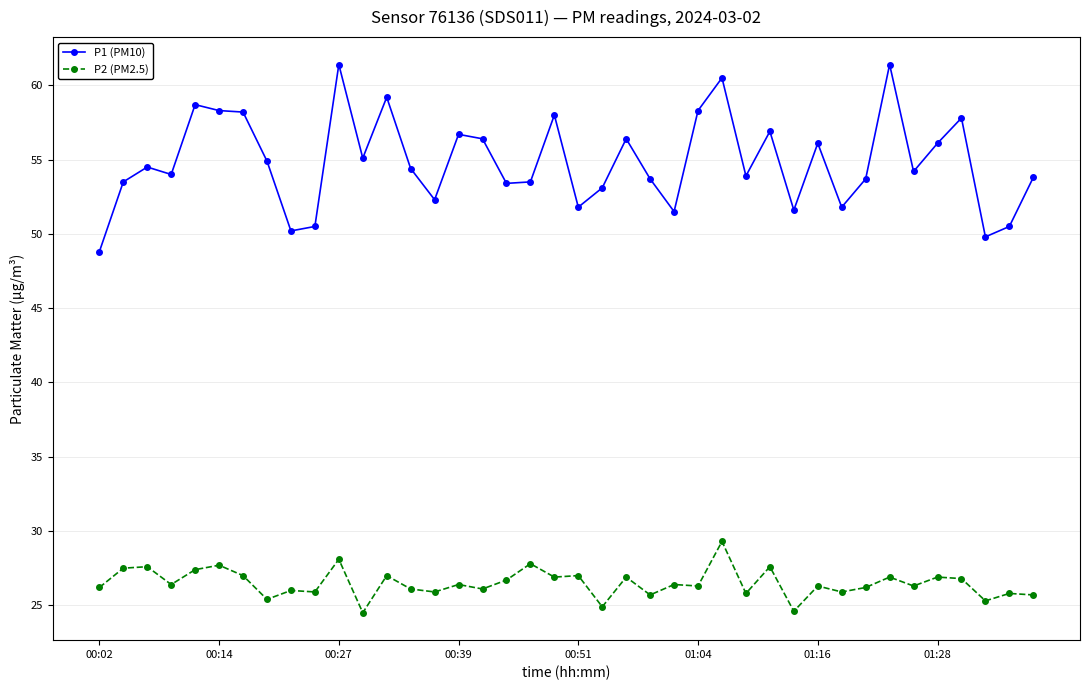

What is the average value of the P2 (PM2.5) series?

26.5